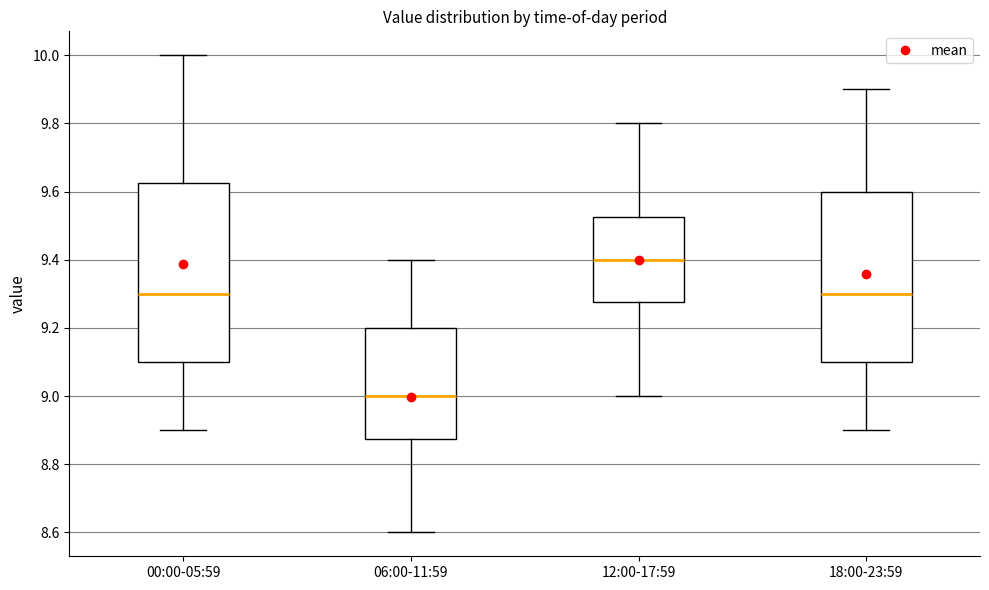

Reading left to right, transcribe this box plot: for each box, give where its median line is, the range the box spans, and where its two whiskers end, as read against the y-axis. The values are not printed on the chart, so give them approximately, as read against the axis.

00:00-05:59: median 9.30, box 9.10 to 9.62, whiskers 8.90 to 10.00
06:00-11:59: median 9.00, box 8.88 to 9.20, whiskers 8.60 to 9.40
12:00-17:59: median 9.40, box 9.28 to 9.52, whiskers 9.00 to 9.80
18:00-23:59: median 9.30, box 9.10 to 9.60, whiskers 8.90 to 9.90